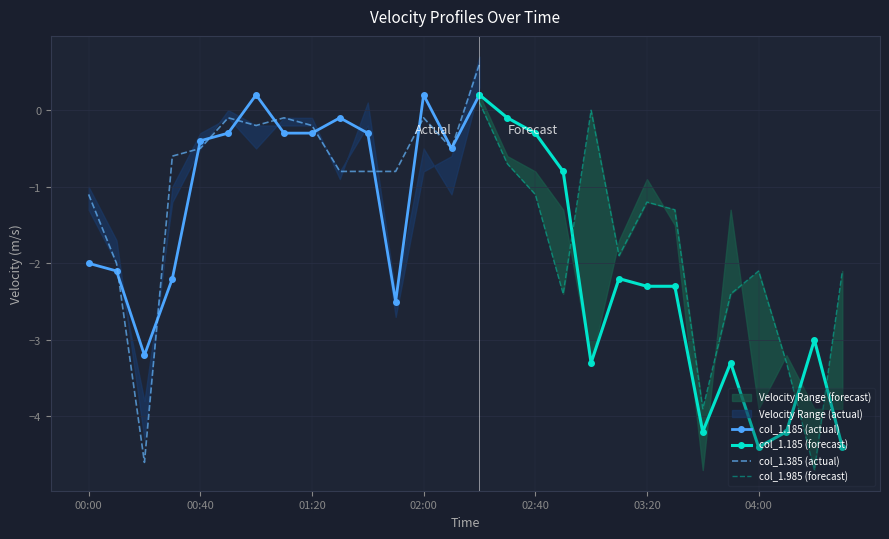

What is the lowest value of the col_1.385 (actual) series?

-4.6